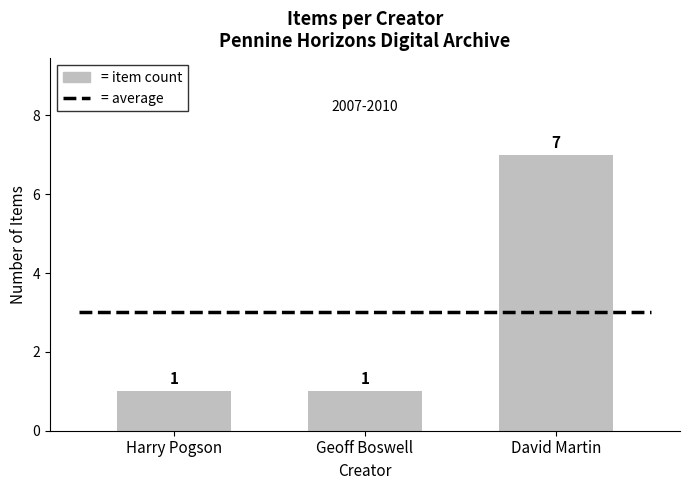

What is the difference between the maximum and second lowest values?

6